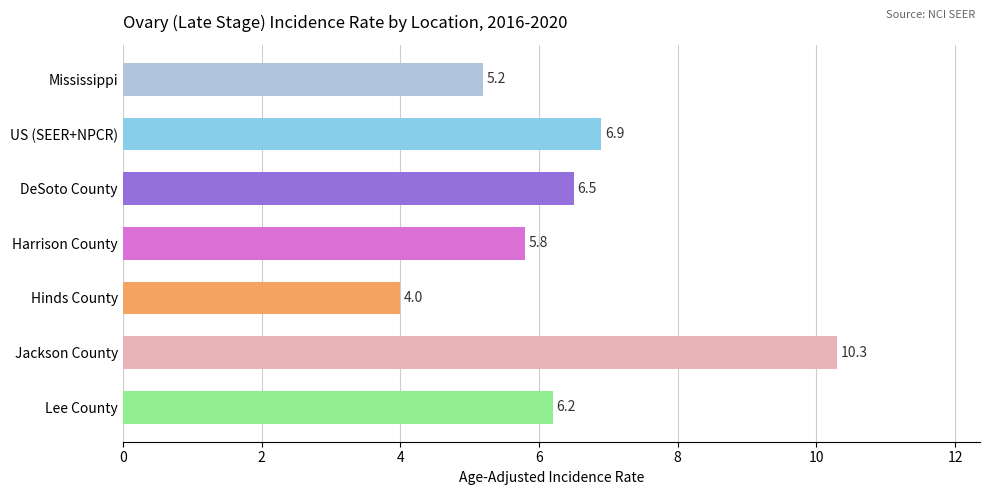

What is the label of the 6th bar from the bottom?

US (SEER+NPCR)